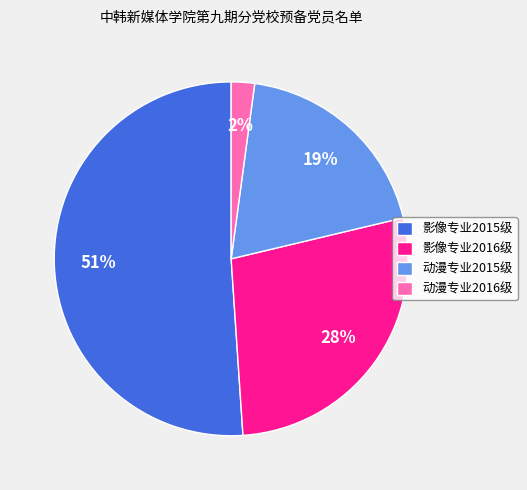

How many slices are in this pie chart?

4